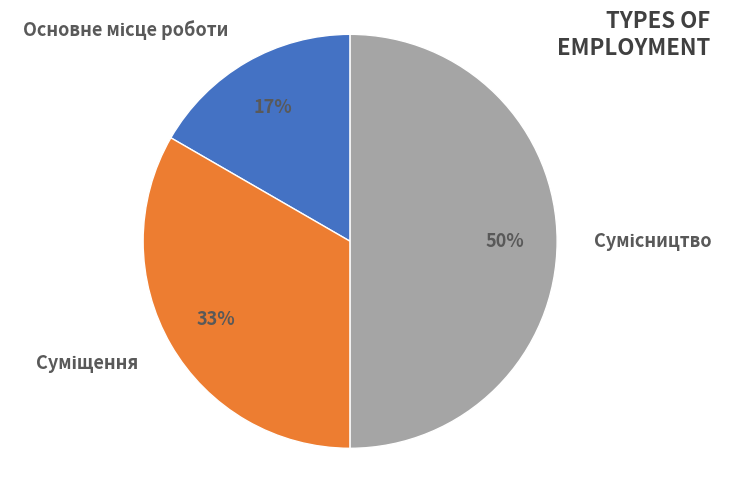

To the nearest percent, what is the average slice percentage?

33%